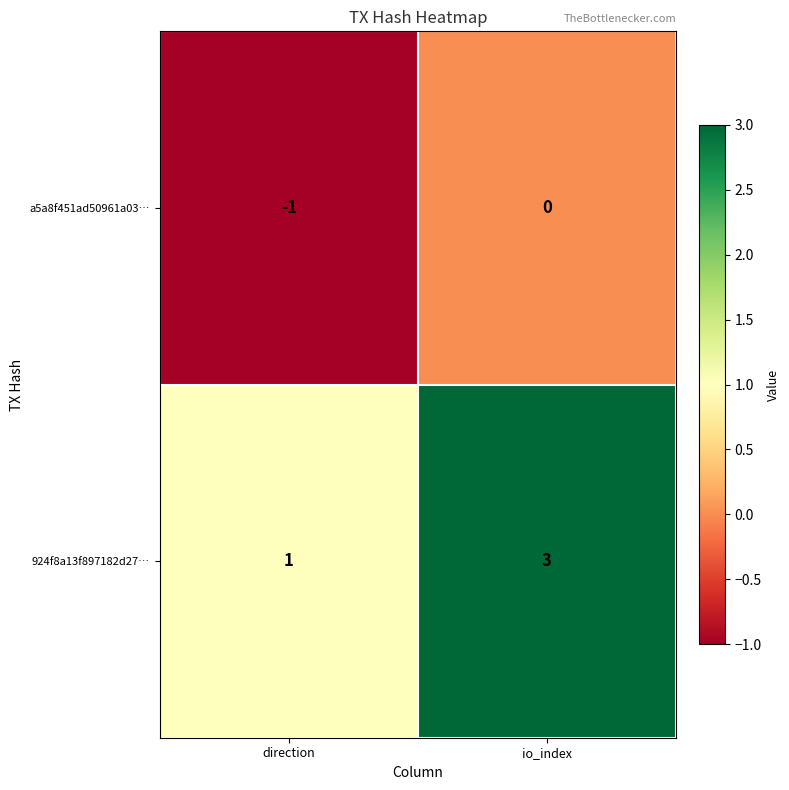

How many categories are shown in the chart?

2